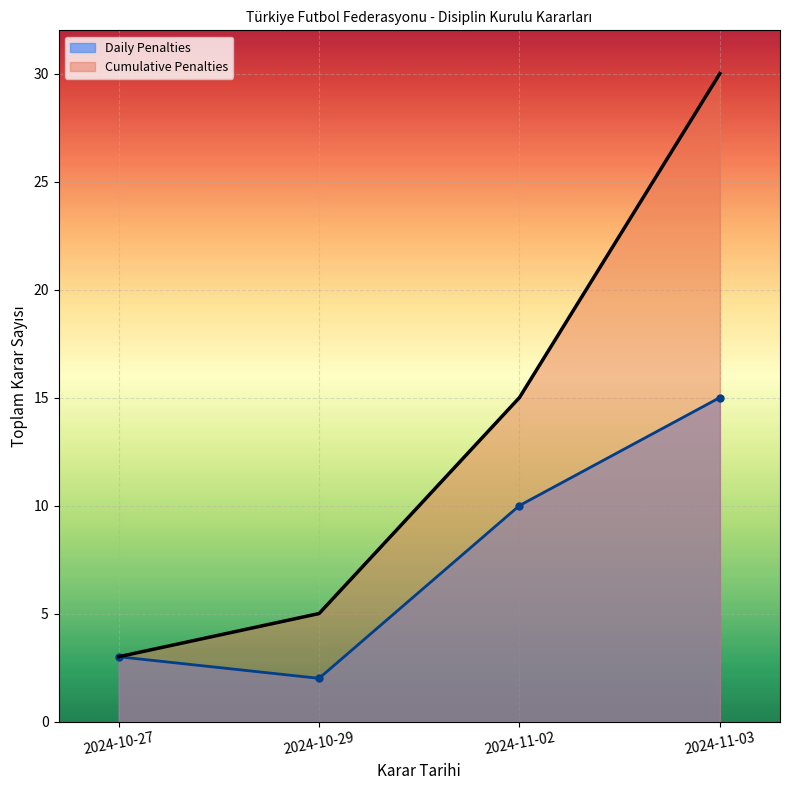

Where is the data nearest to the value 10?

2024-11-02